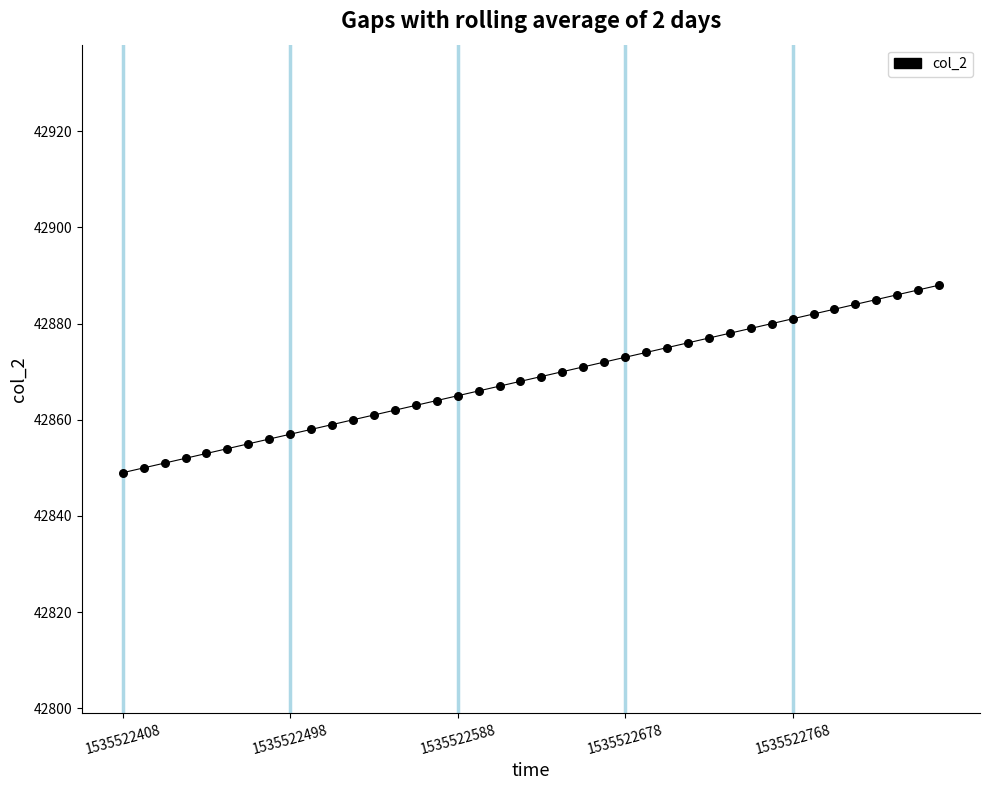

What is the range of Y values (max minus min)?

39